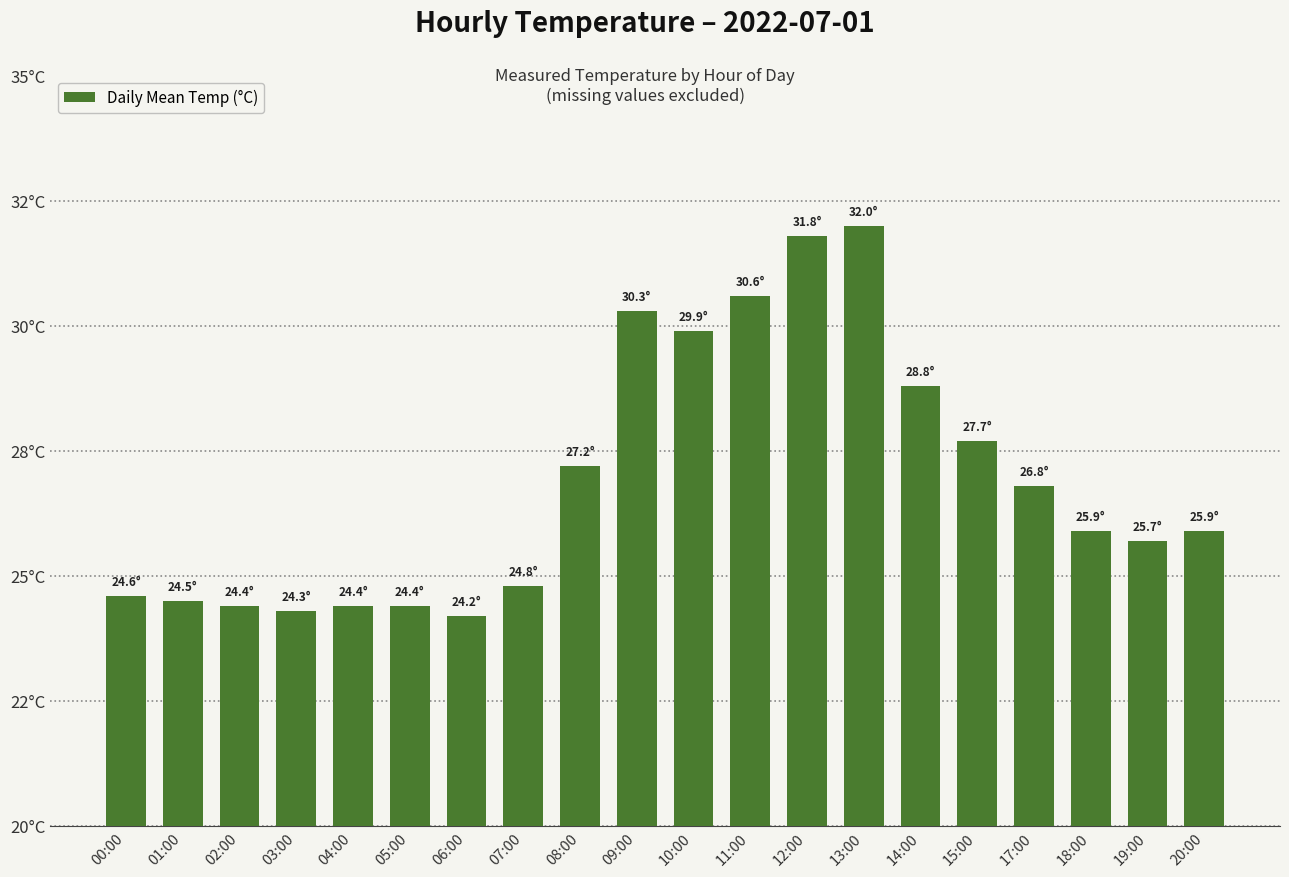

Rank the categories by value from lowest to highest.

06:00, 03:00, 02:00, 04:00, 05:00, 01:00, 00:00, 07:00, 19:00, 18:00, 20:00, 17:00, 08:00, 15:00, 14:00, 10:00, 09:00, 11:00, 12:00, 13:00